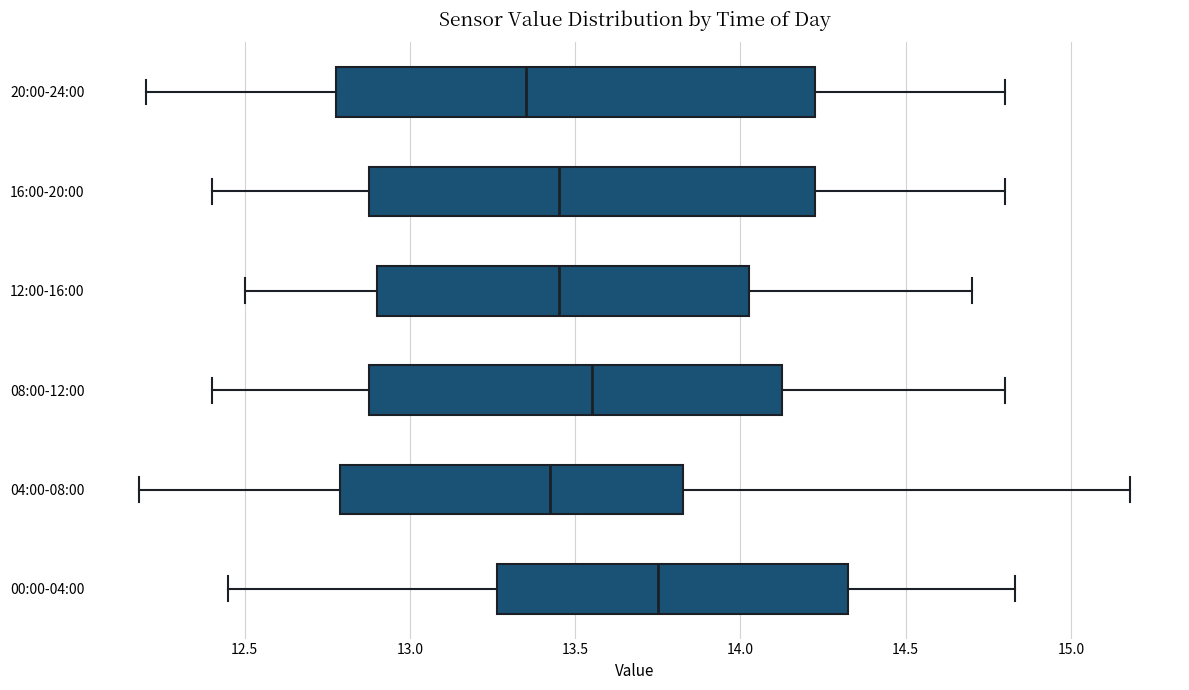

Reading bottom to top, read every box against the x-axis: the position of its median line, the range the box covers, and the ends of its whiskers. The values are not printed on the chart, so give them approximately, as read against the axis.

00:00-04:00: median 13.75, box 13.25 to 14.35, whiskers 12.45 to 14.85
04:00-08:00: median 13.45, box 12.80 to 13.85, whiskers 12.20 to 15.20
08:00-12:00: median 13.55, box 12.90 to 14.15, whiskers 12.40 to 14.80
12:00-16:00: median 13.45, box 12.90 to 14.05, whiskers 12.50 to 14.70
16:00-20:00: median 13.45, box 12.90 to 14.25, whiskers 12.40 to 14.80
20:00-24:00: median 13.35, box 12.80 to 14.25, whiskers 12.20 to 14.80